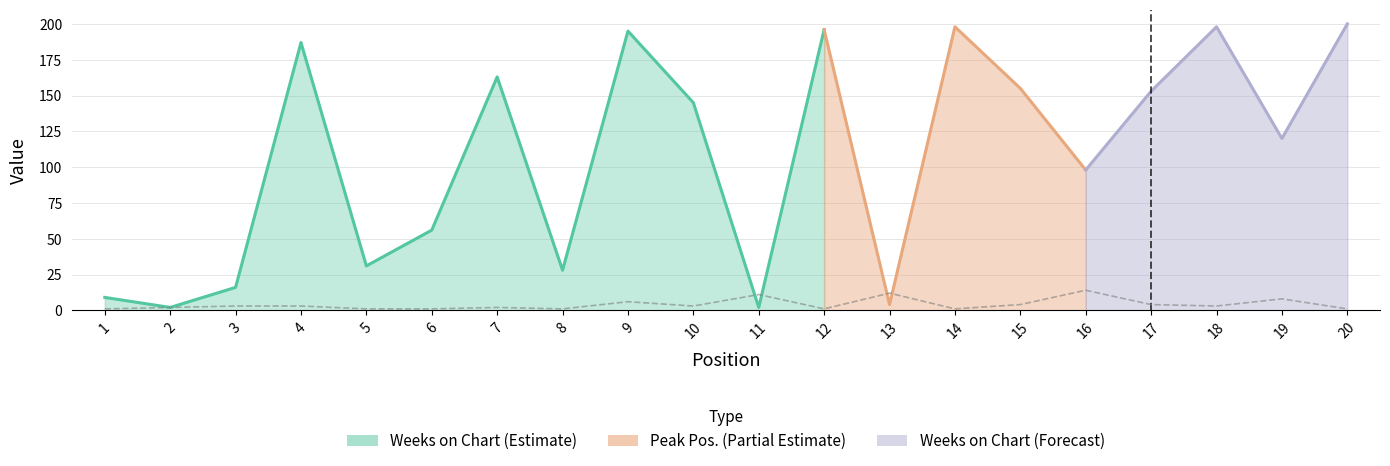

What is the change in value from 1 to 3?

+2